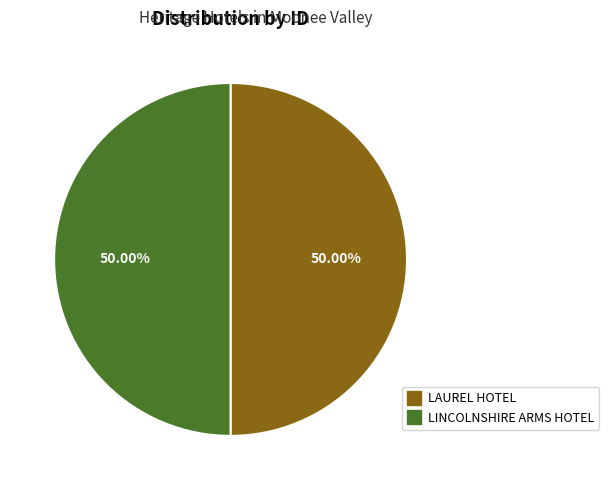

Approximately how many times larger is the value at LAUREL HOTEL compared to LINCOLNSHIRE ARMS HOTEL?

1.0